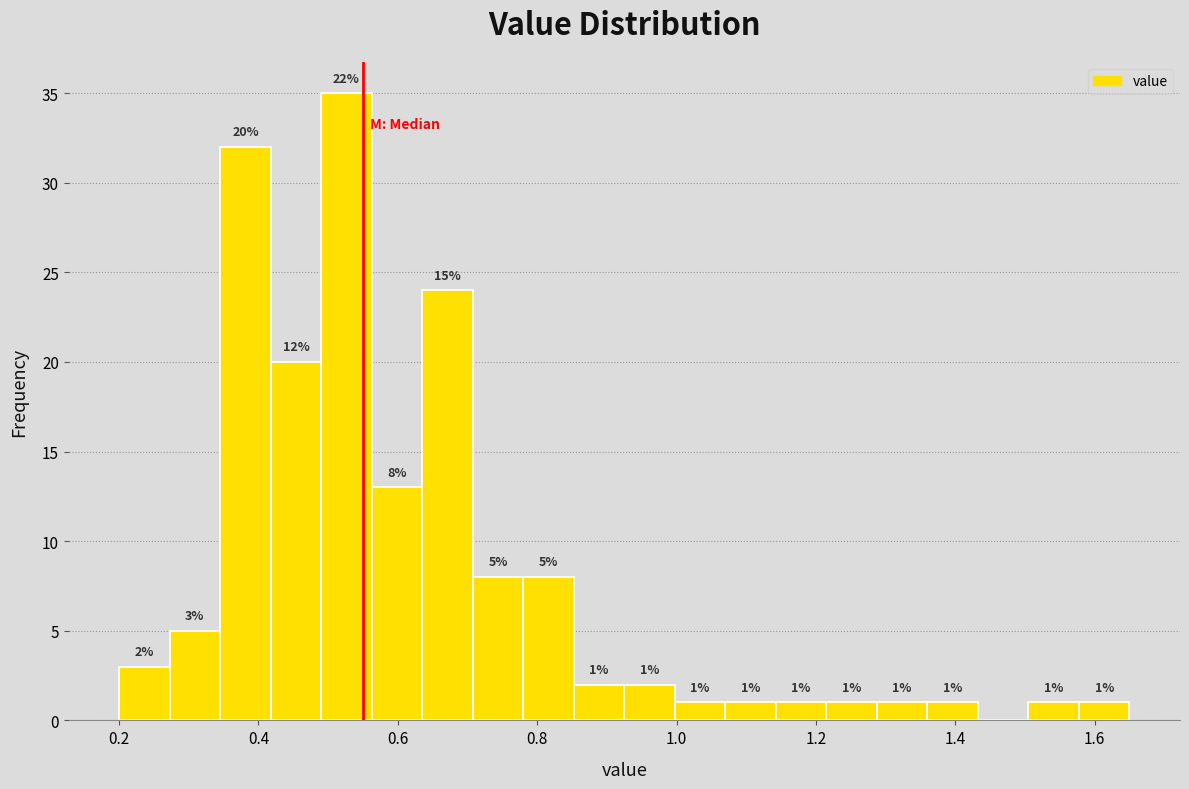

Read against the x-axis, roughly where is the centre of the tallest bar?

0.52